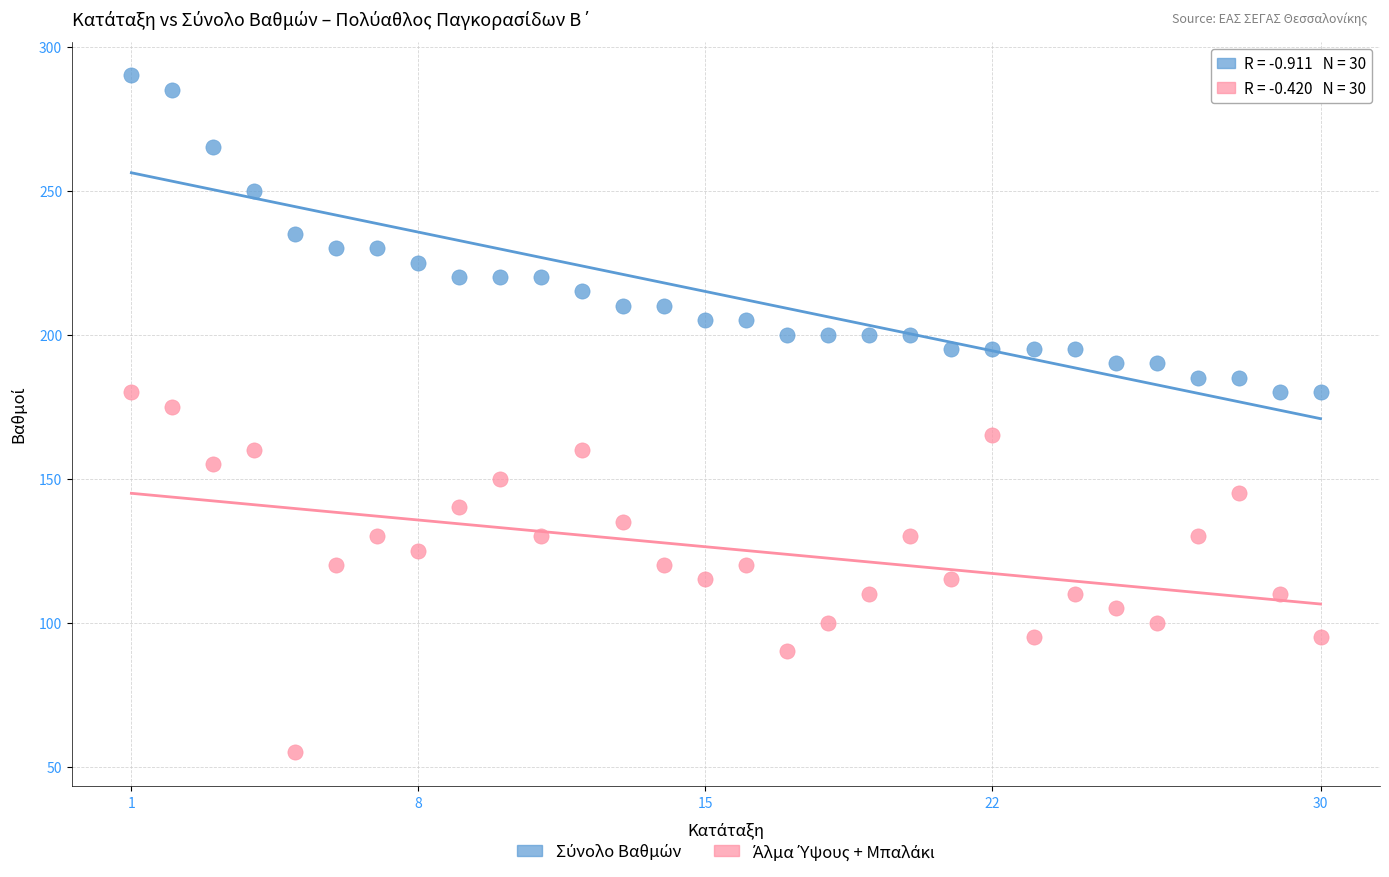

Across all data points, what is the range of X values (max minus min)?

29